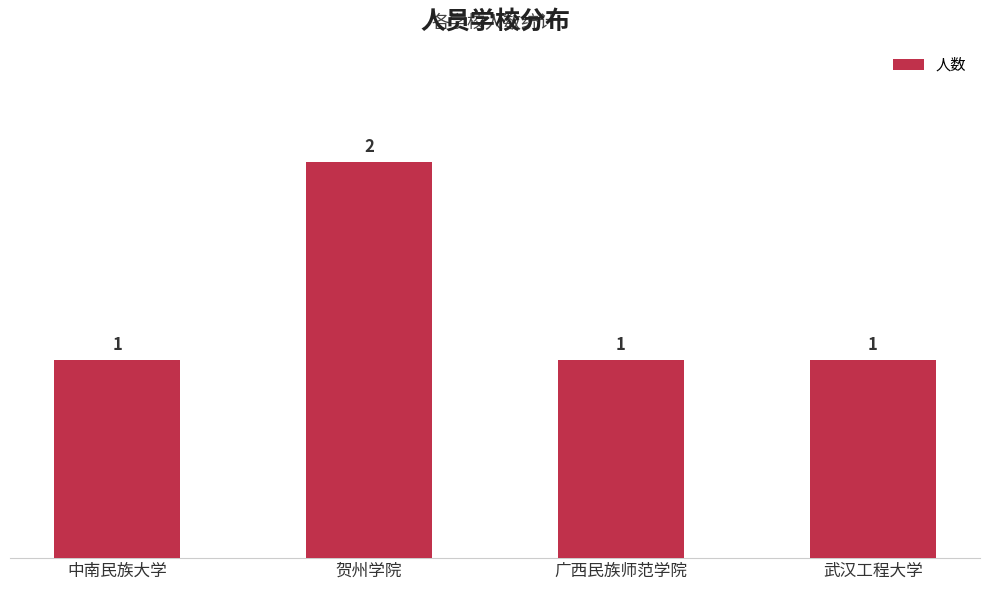

Is it true that the value at 广西民族师范学院 is 1?

True